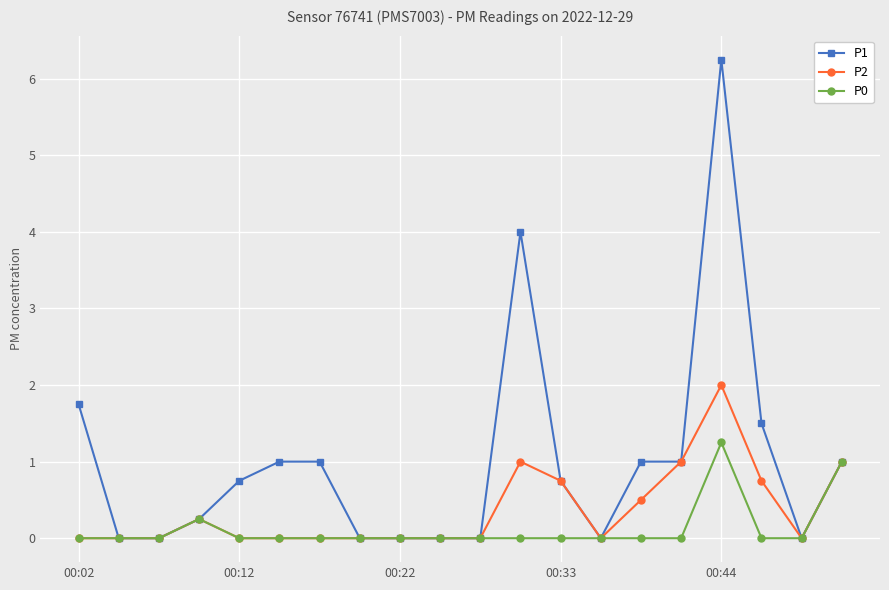

True or false: P0 has more than 1 interior local peaks.

True